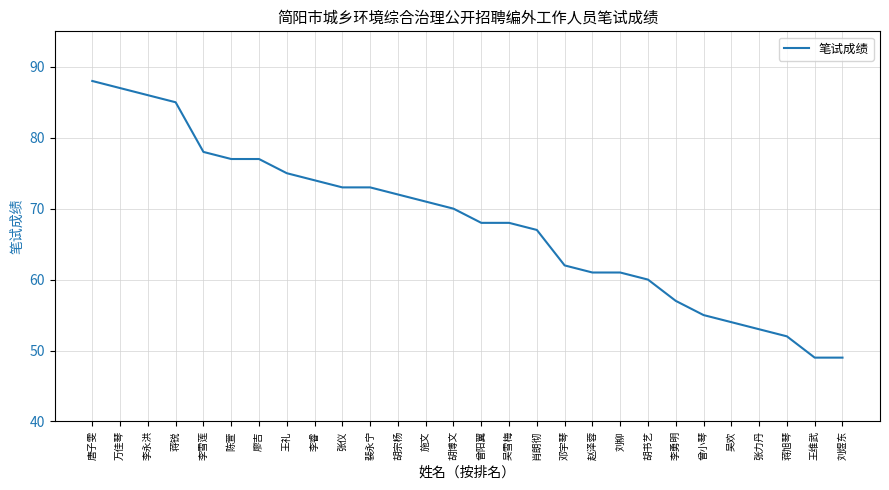

Does the chart display data point markers on the line(s)?

No